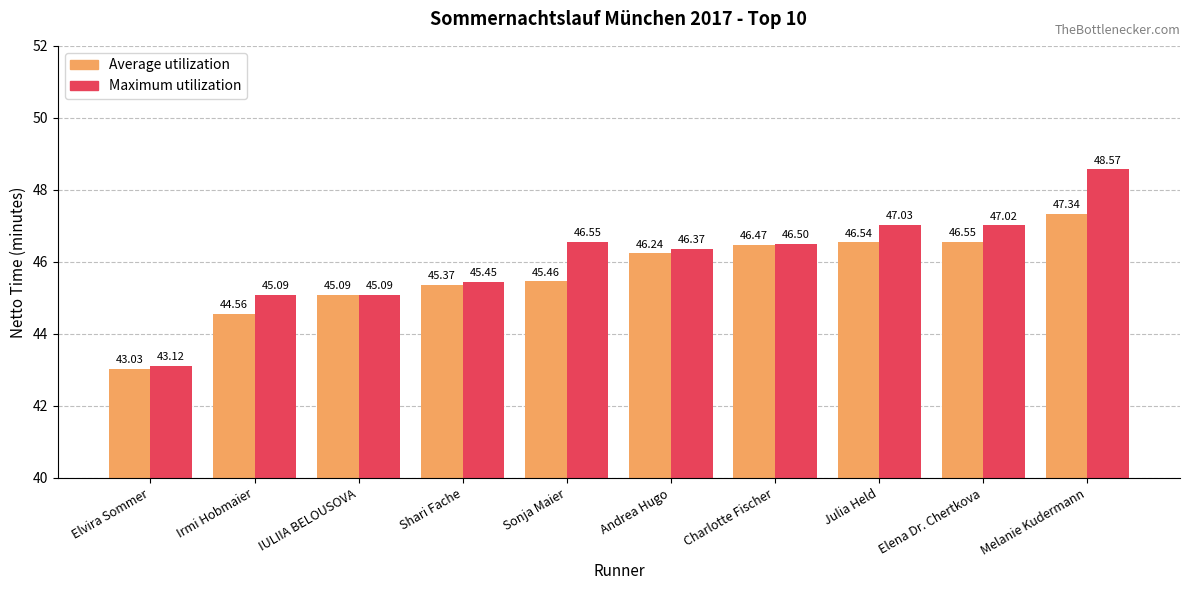

Which label corresponds to the smallest value in the chart?

Elvira Sommer